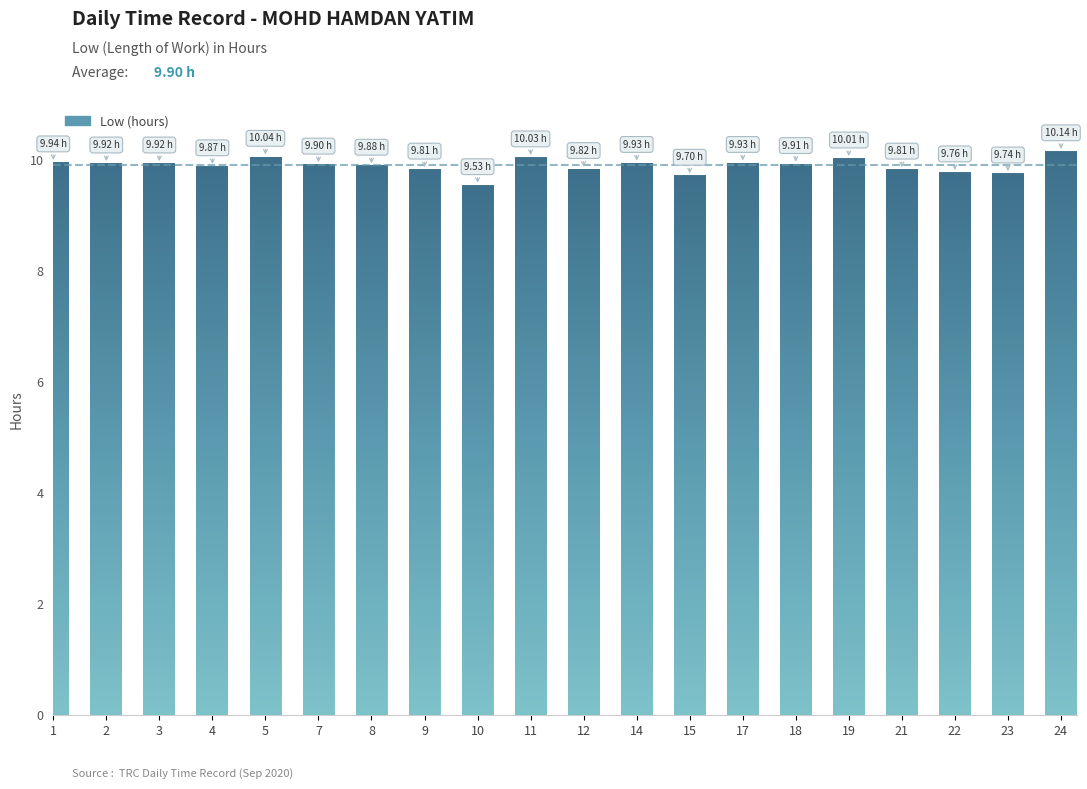

At which category does the chart reach its peak across all series?

24